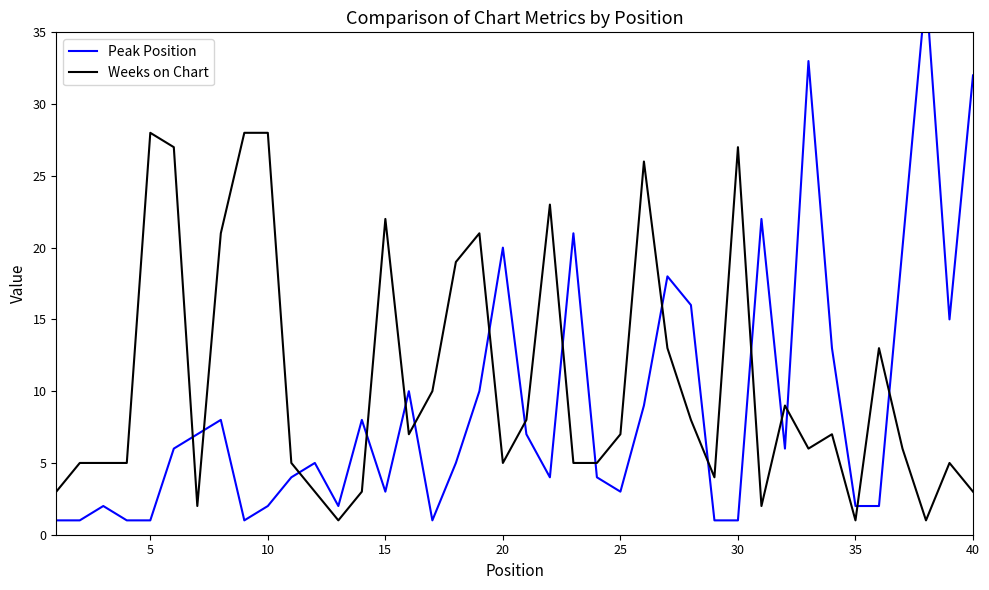

How many intersections are there between Weeks on Chart and Peak Position?

17